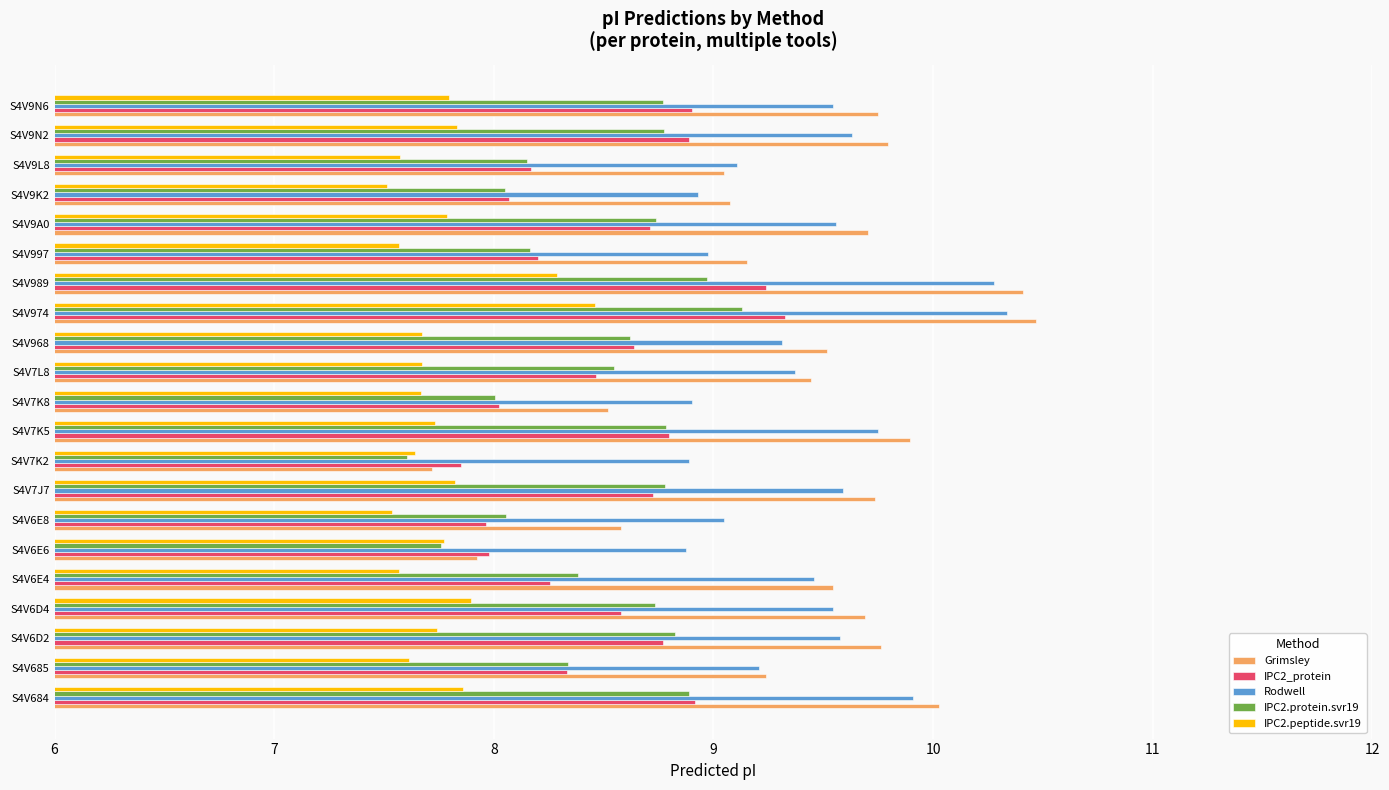

Is it true that Grimsley equals 4.4 at S4V6D4?

False